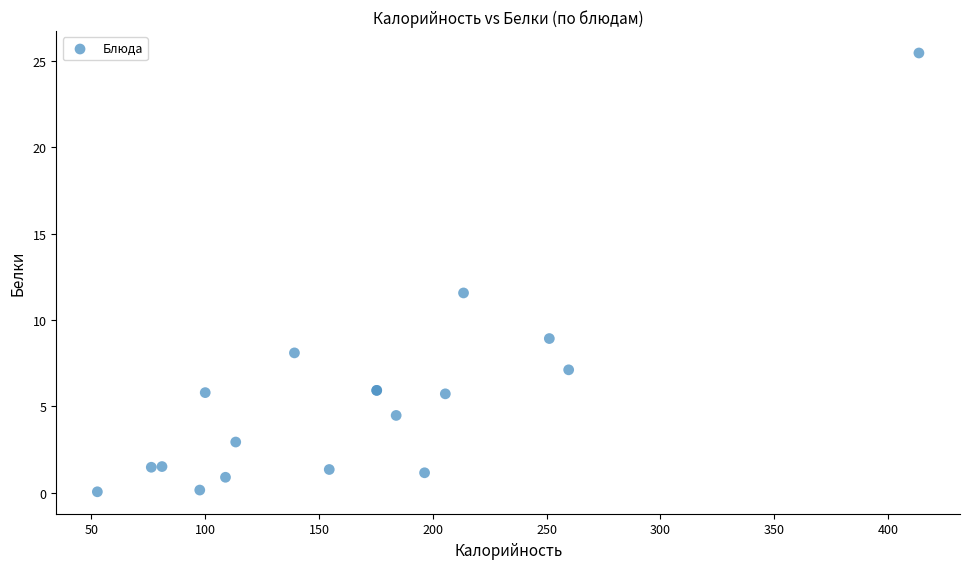

What Y value in the scatter plot is closest to 12?

11.6